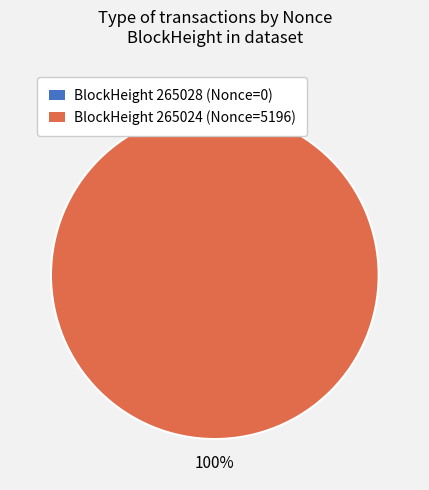

To the nearest percent, what percentage of the pie is 265024?

100%